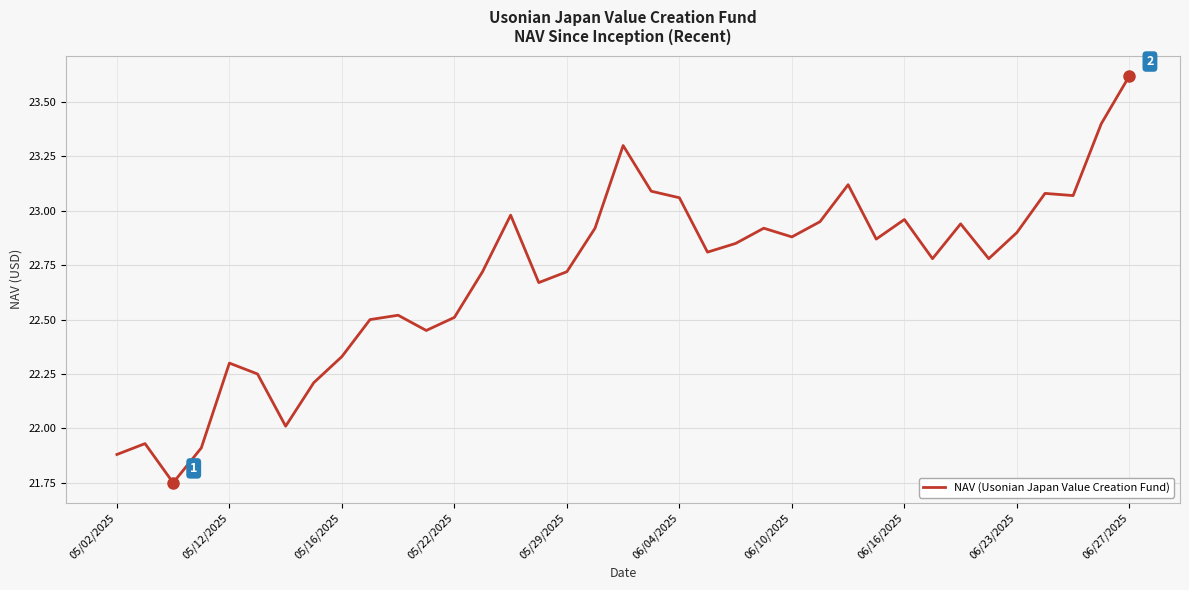

What is the maximum value shown in the chart?

23.6